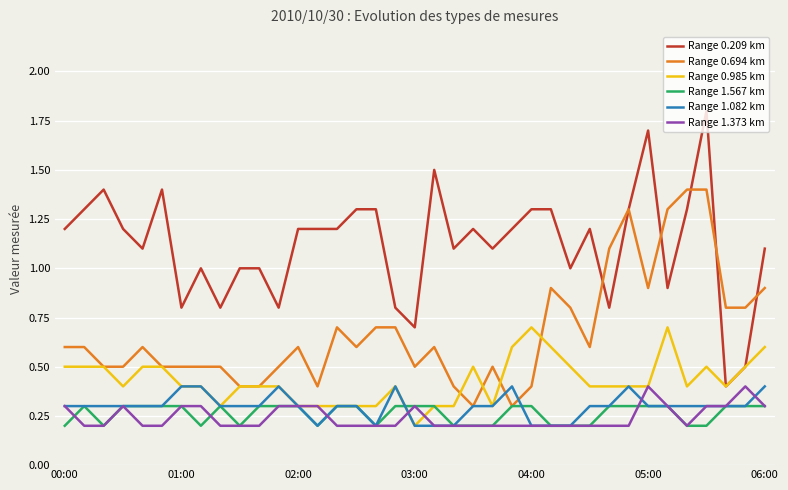

Which series has the largest range (max minus min)?

Range 0.209 km